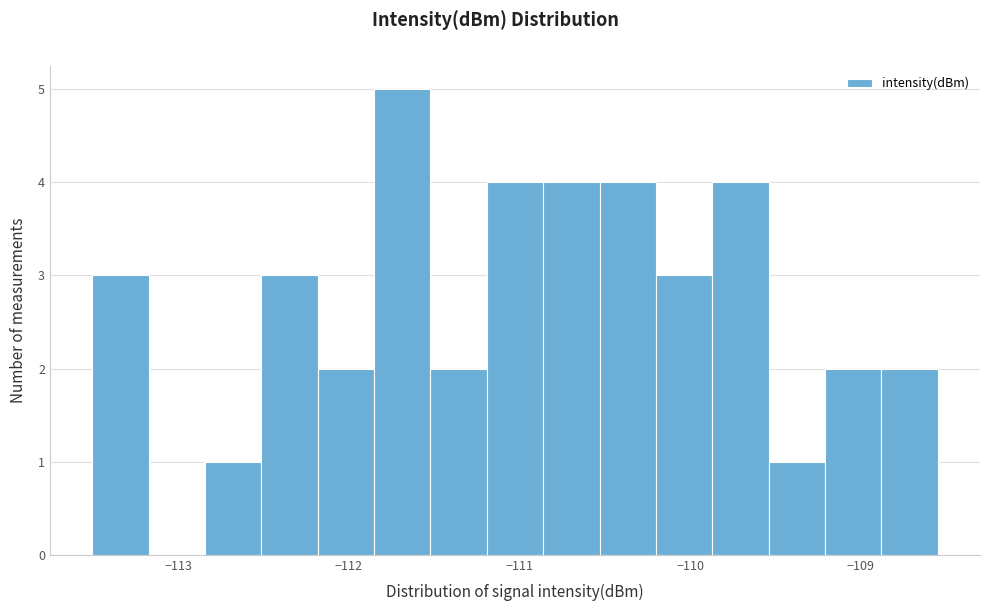

Read against the x-axis, roughly where is the centre of the tallest bar?

-111.7